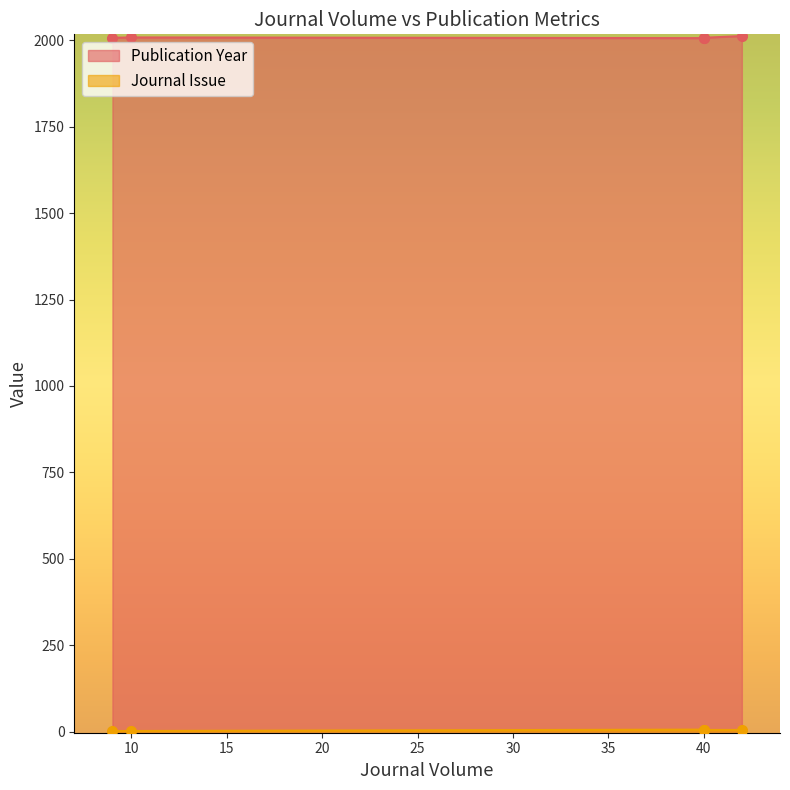

What is the value of the Journal Issue point at the 4th from the left?

2